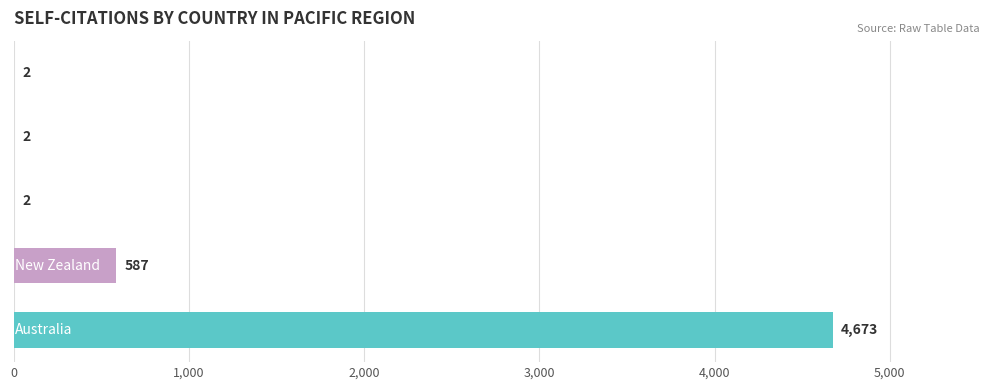

How many values are between 2 and 587?

4